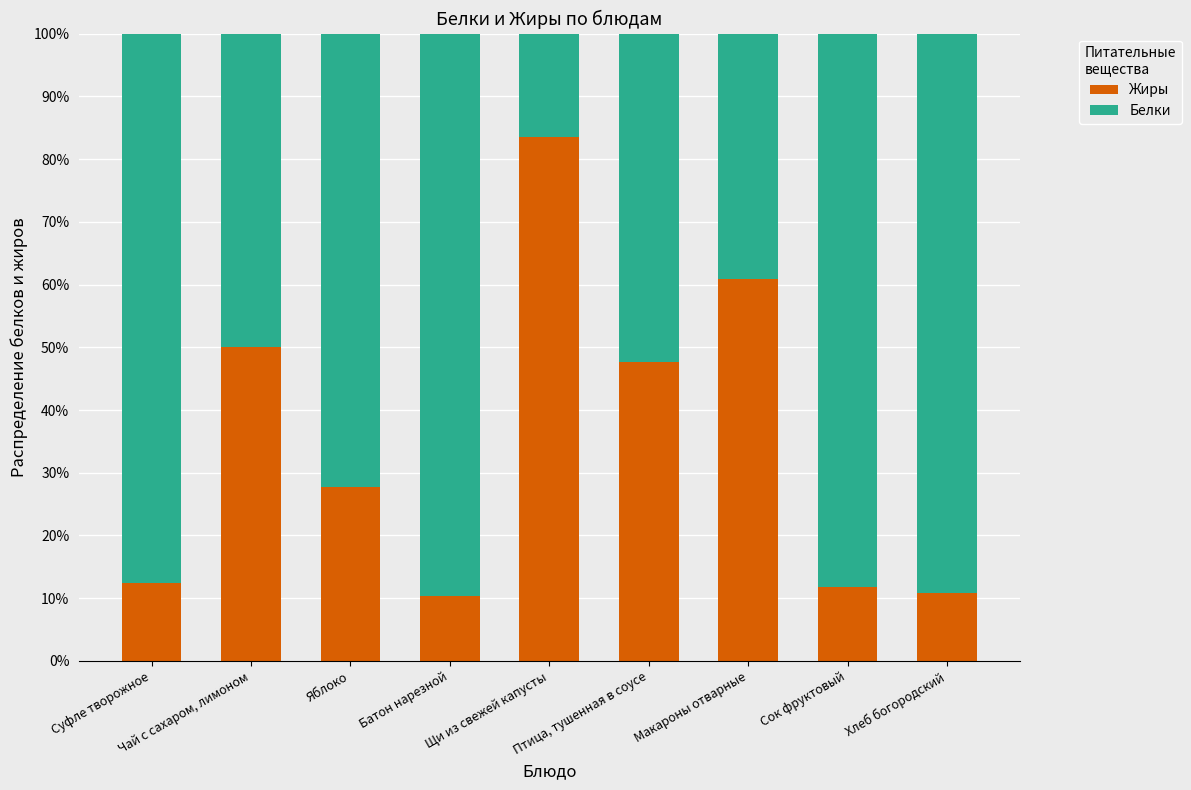

What is the highest value of the Жиры series?

83.5